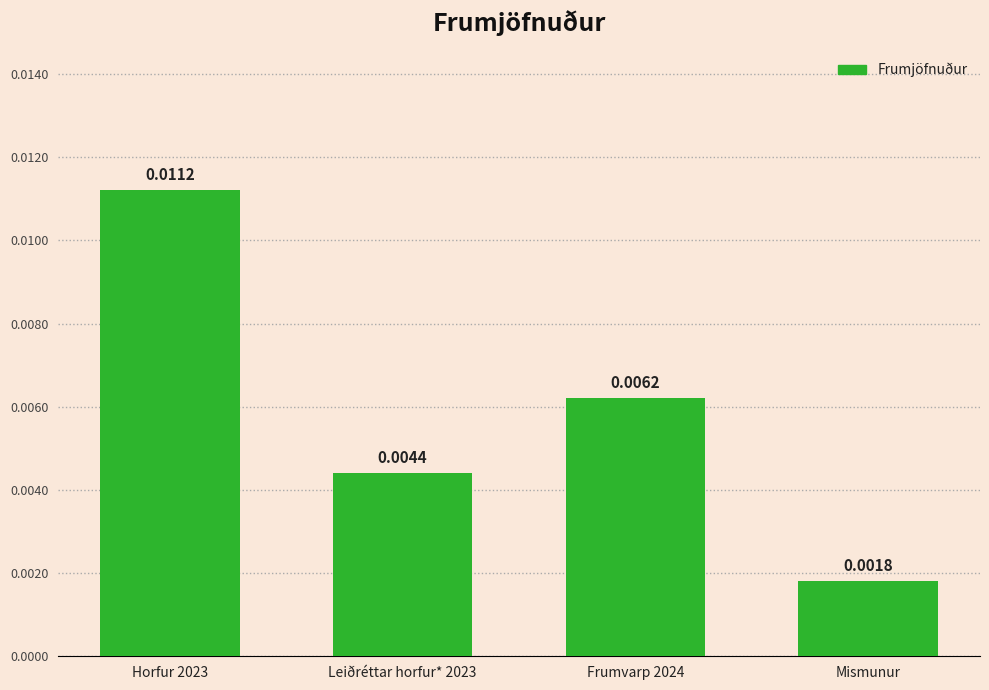

What is the label of the 2nd bar from the right?

Frumvarp 2024